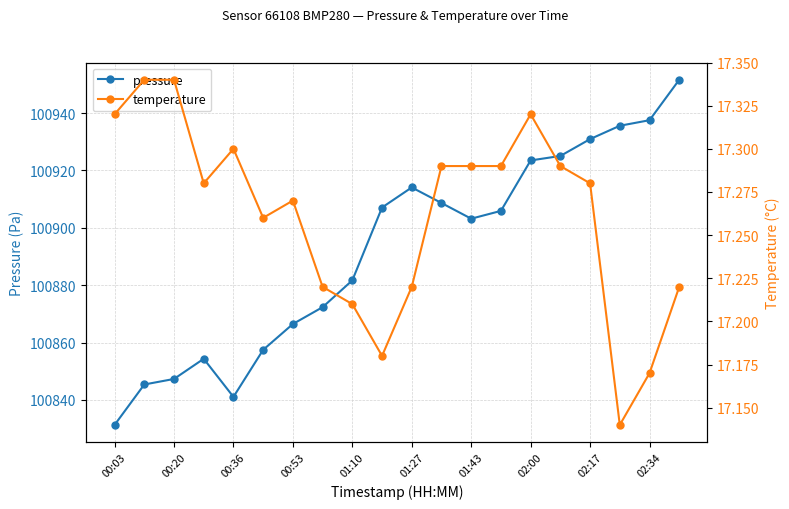

What is the minimum value for pressure?

100831.3